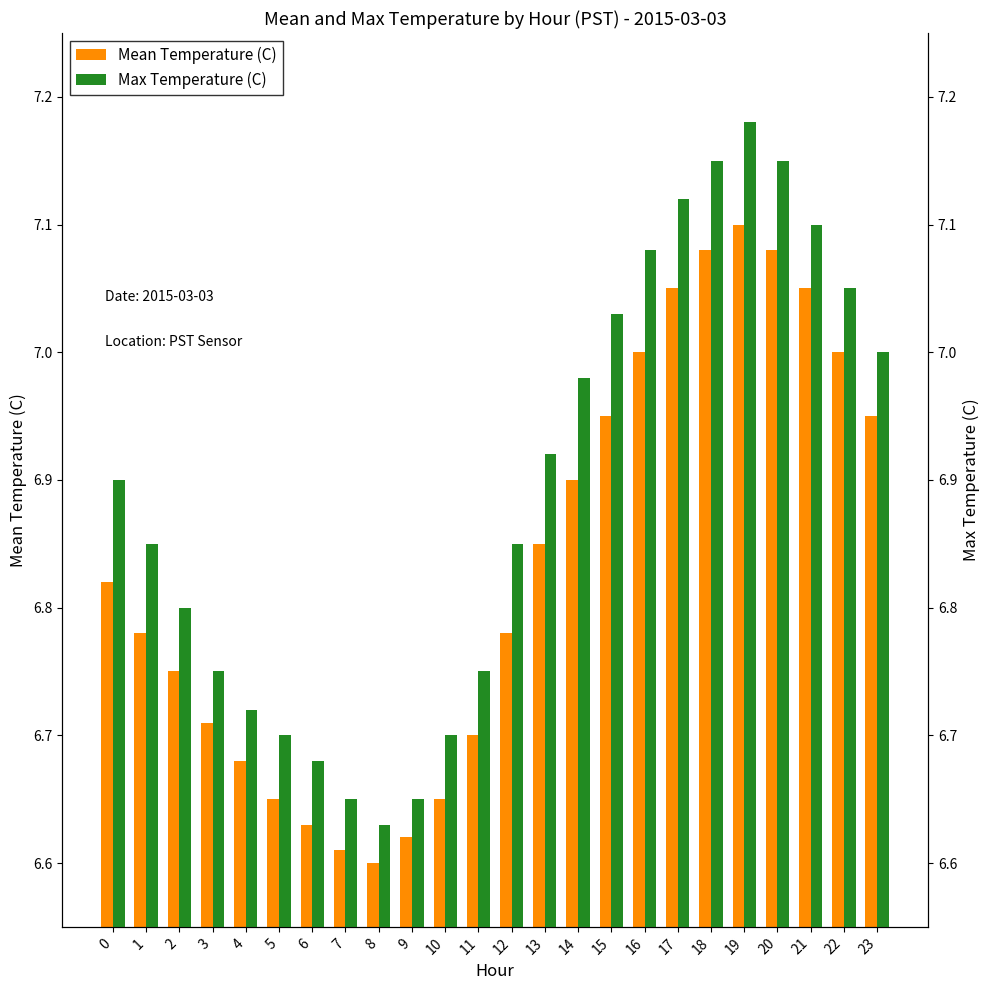

Which category has the highest value in the Mean Temperature (C) series?

19